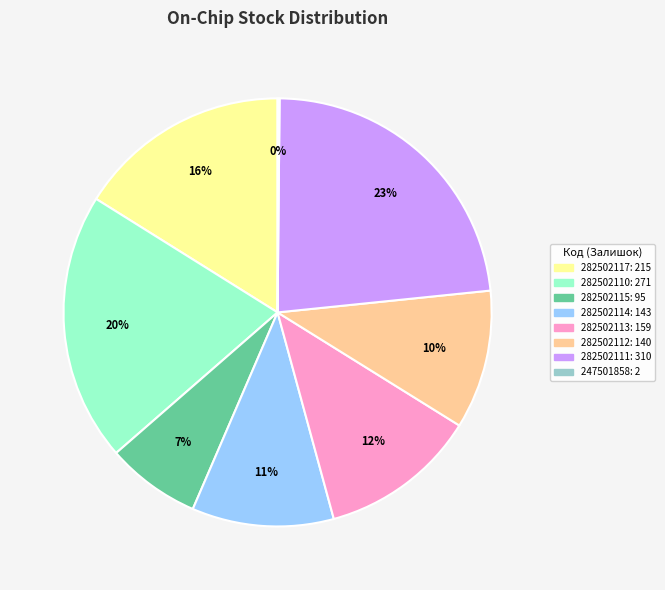

To the nearest percent, what is the average slice percentage?

12%